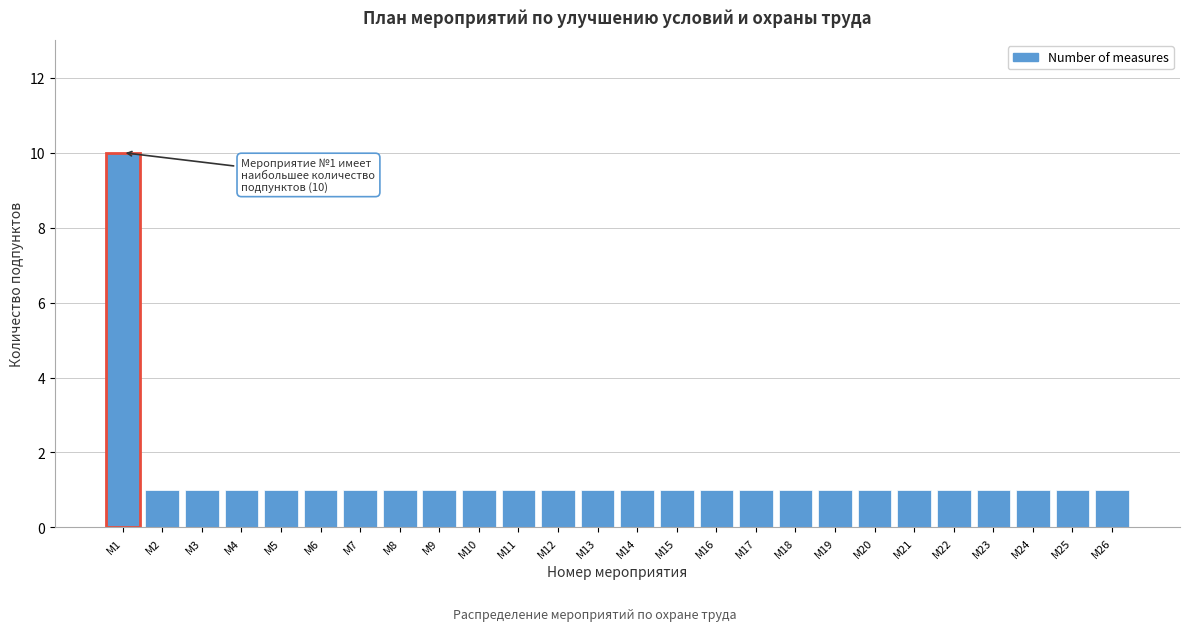

Reading left to right, list all the values displayed in this chart.

10	1	1	1	1	1	1	1	1	1	1	1	1	1	1	1	1	1	1	1	1	1	1	1	1	1